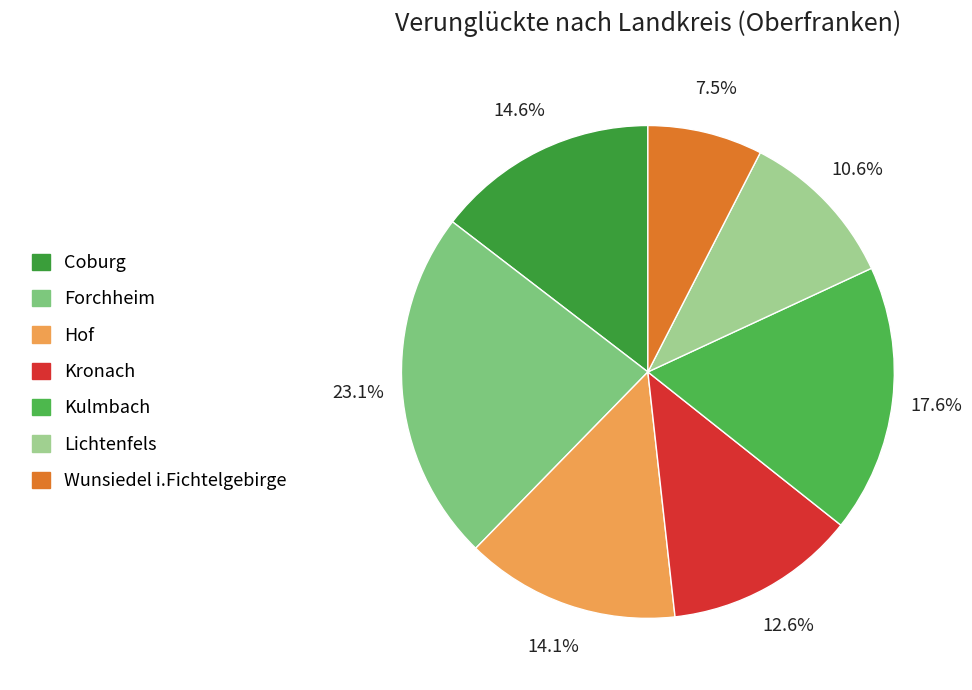

Rank the categories by value from highest to lowest.

Forchheim, Kulmbach, Coburg, Hof, Kronach, Lichtenfels, Wunsiedel i.Fichtelgebirge